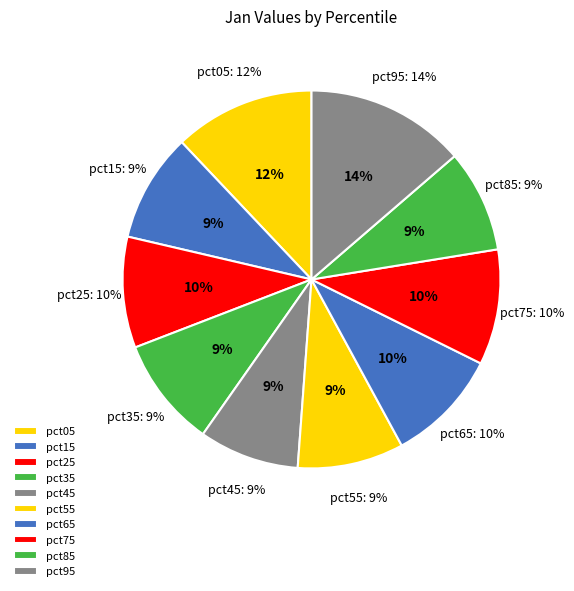

To the nearest percent, what portion does pct95 represent?

14%